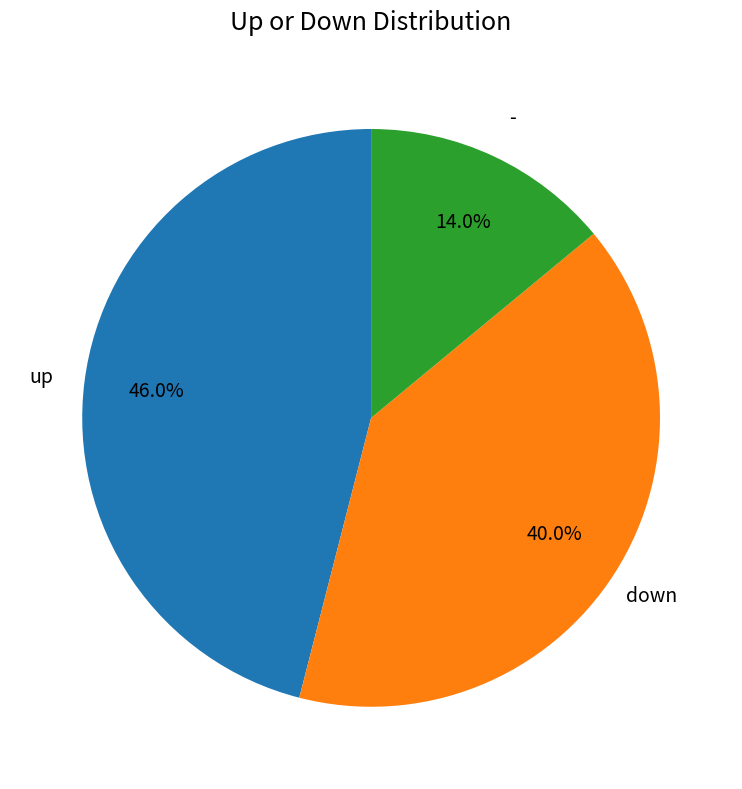

Is there any slice that represents more than half of the pie?

No